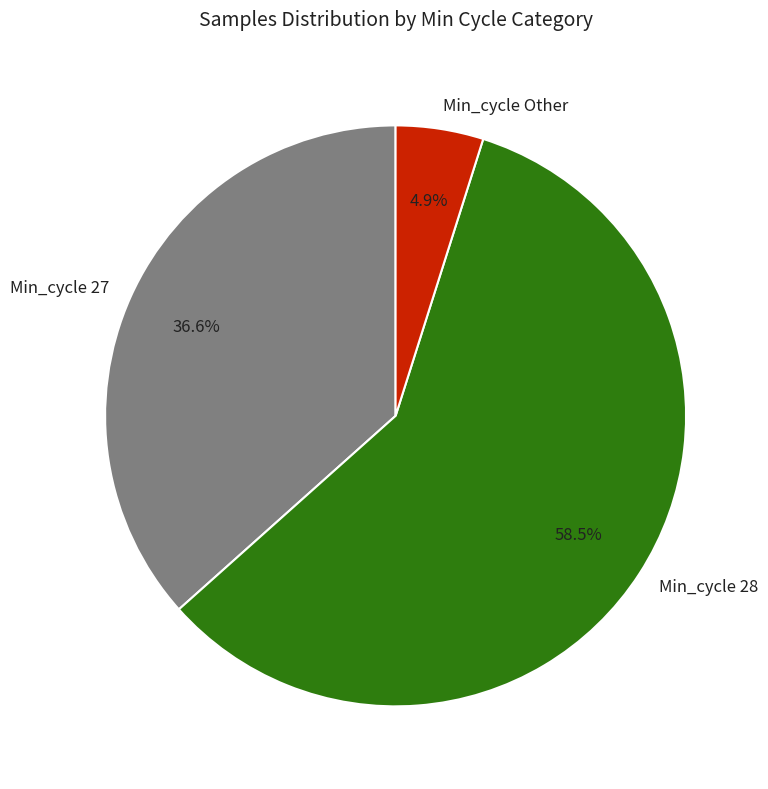

Rank the categories by value from lowest to highest.

Min_cycle Other, Min_cycle 27, Min_cycle 28